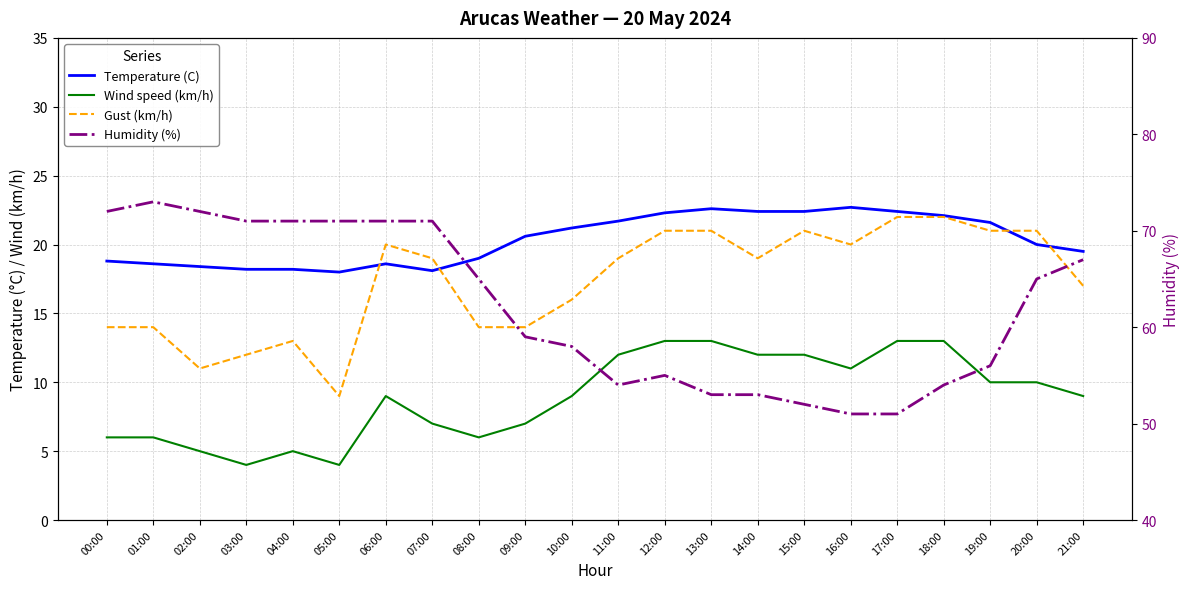

What is the value of the Wind speed (km/h) point at the 3rd from the left?

5.0